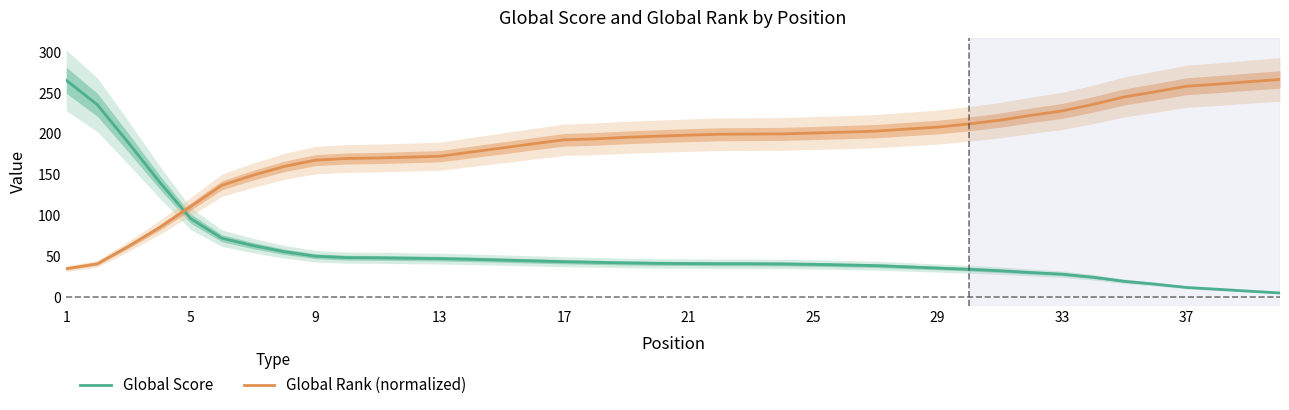

True or false: Global Score has more than 2 interior local peaks.

False